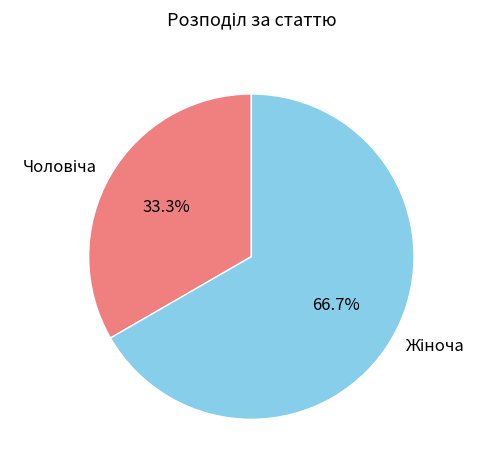

Is there any slice that represents more than half of the pie?

Yes